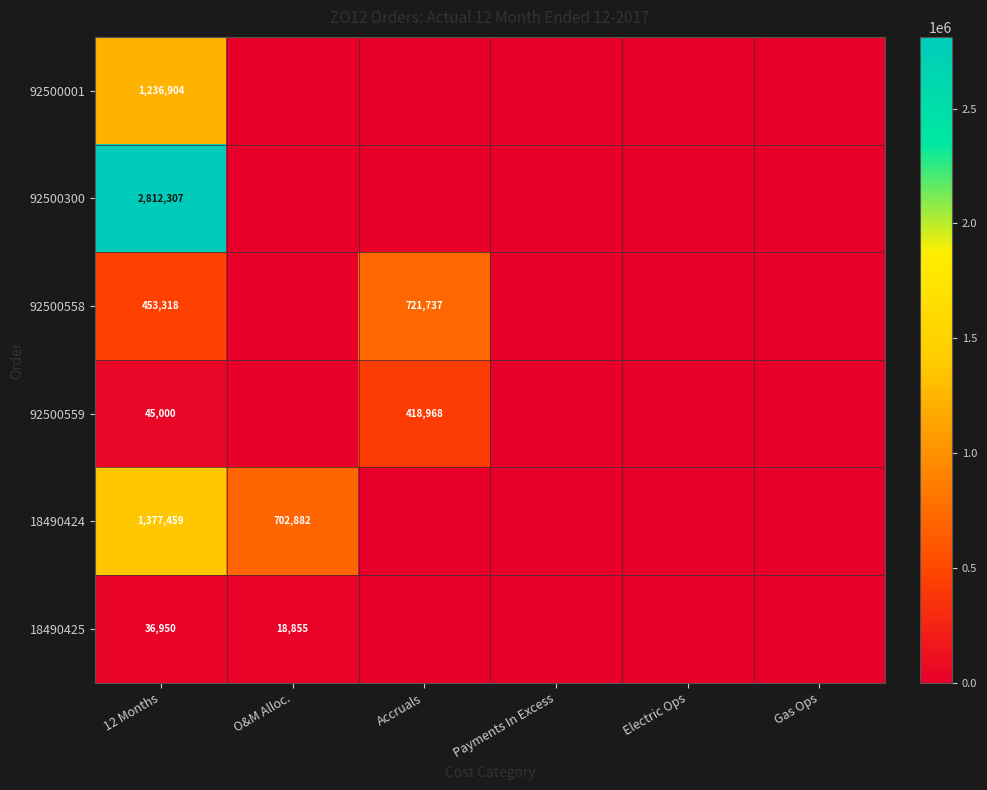

The value of 18490424 at O&M Alloc. is 479471. True or false?

False